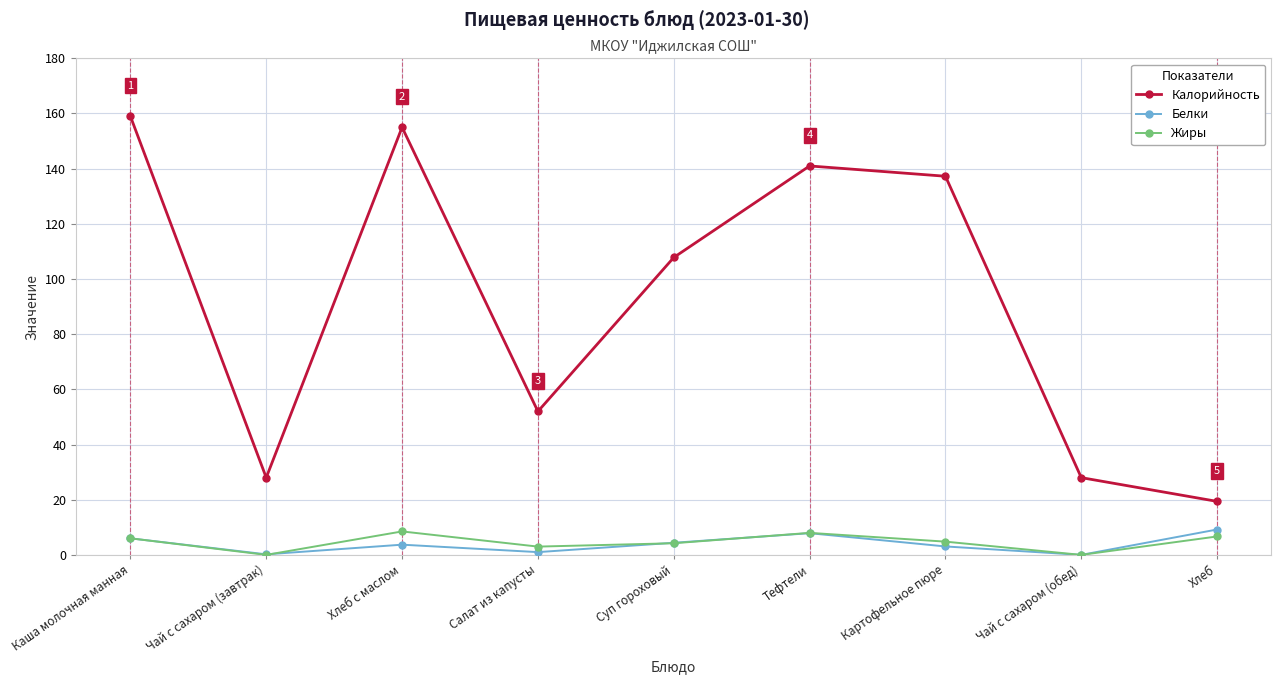

Rank the series at Хлеб с маслом from lowest to highest value.

Белки, Жиры, Калорийность